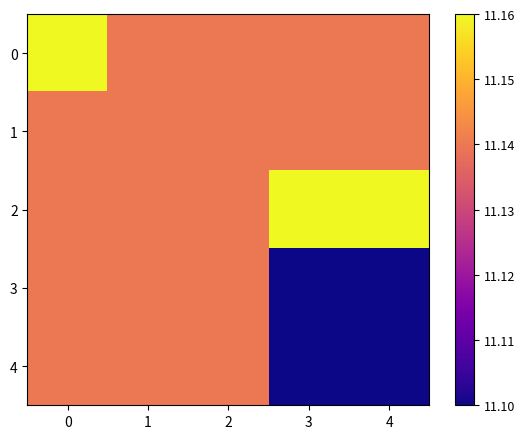

Which label corresponds to the smallest value in the chart?

3